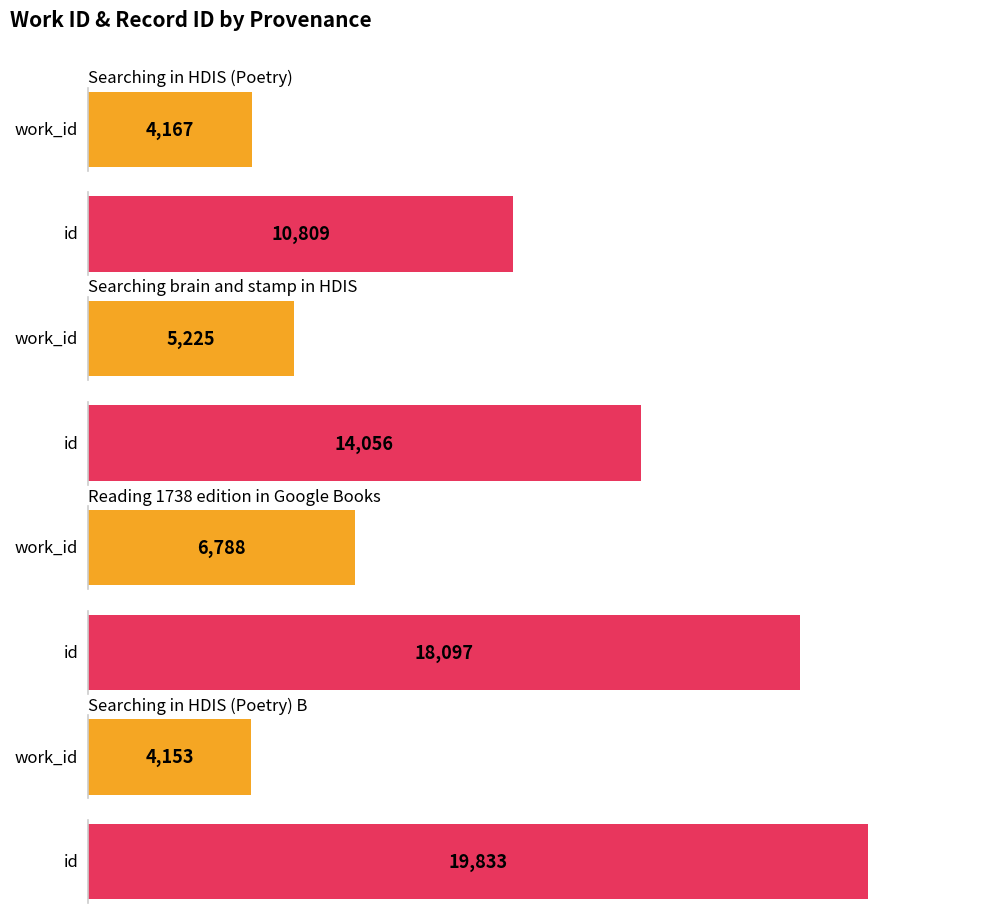

What is the sum of all id values?

62795